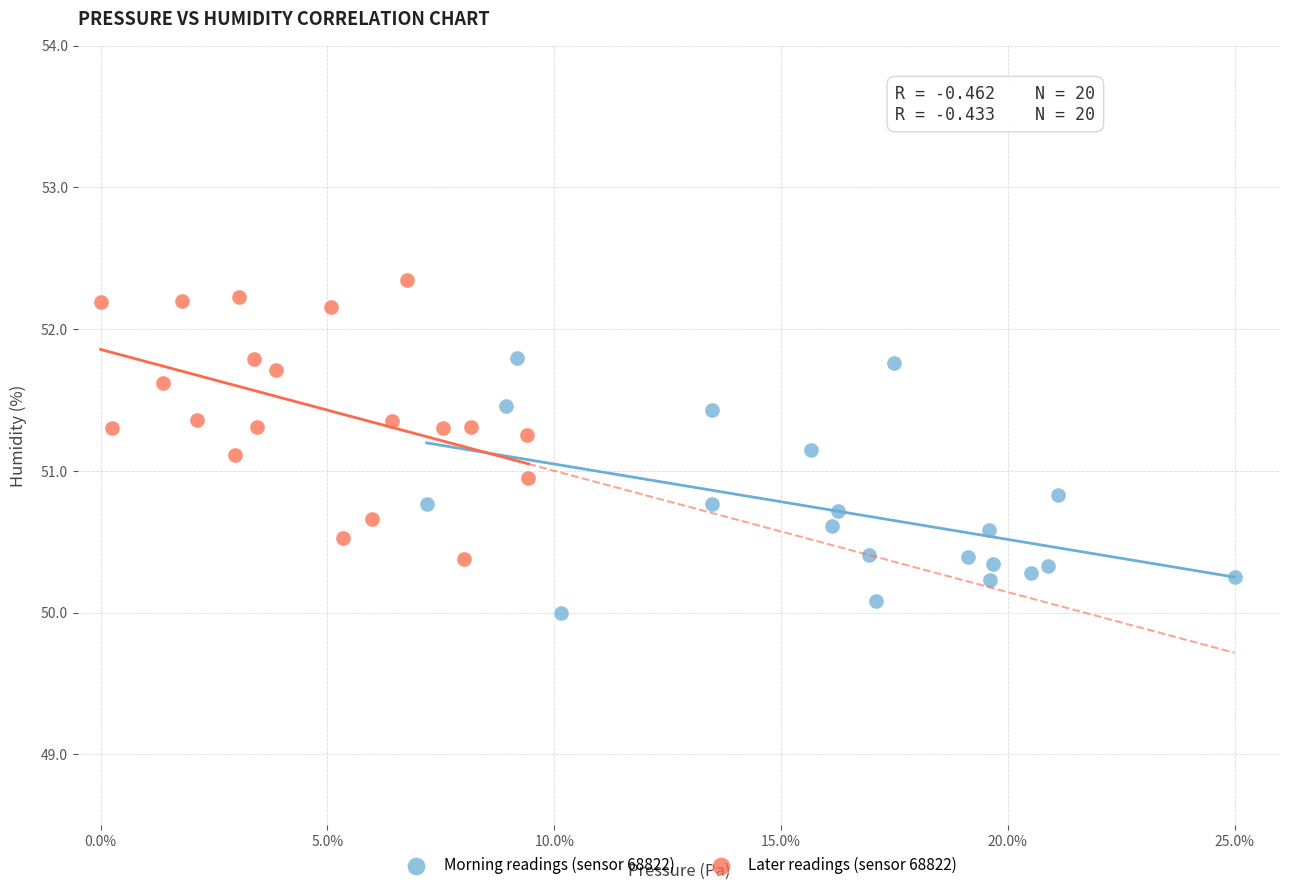

Which series contains the lowest Y value?

Morning readings (sensor 68822)